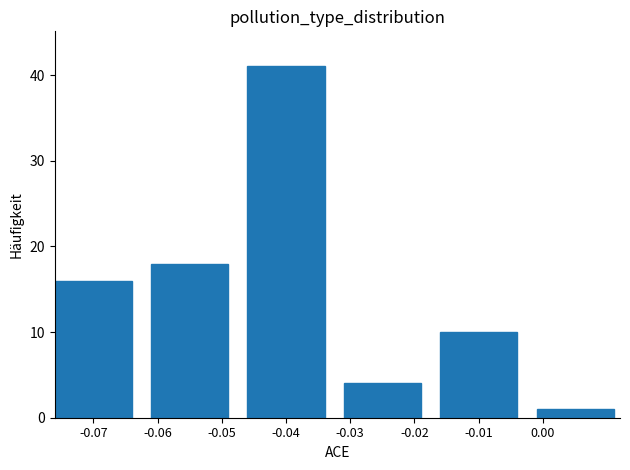

Reading left to right, list all the values displayed in this chart.

-0.07=16	-0.05=18	-0.04=41	-0.03=4	-0.01=10	0.00=1